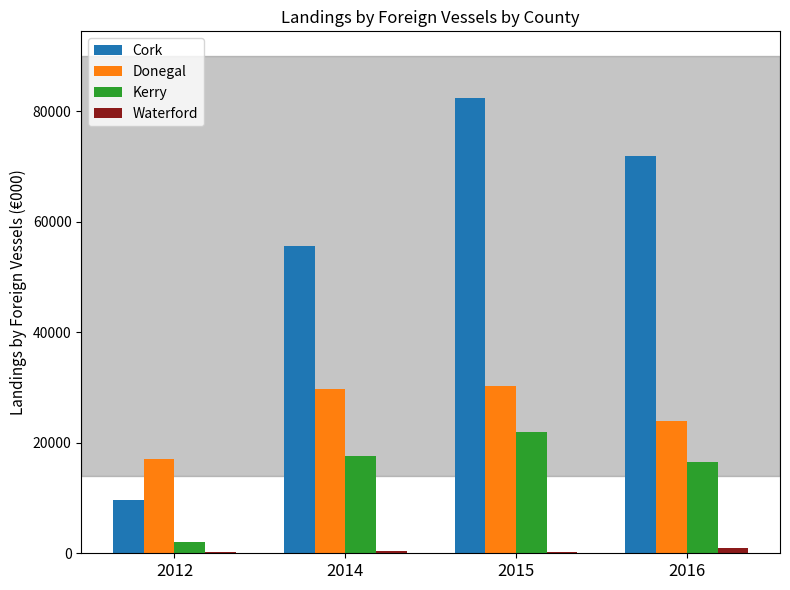

Are the bars horizontal?

No